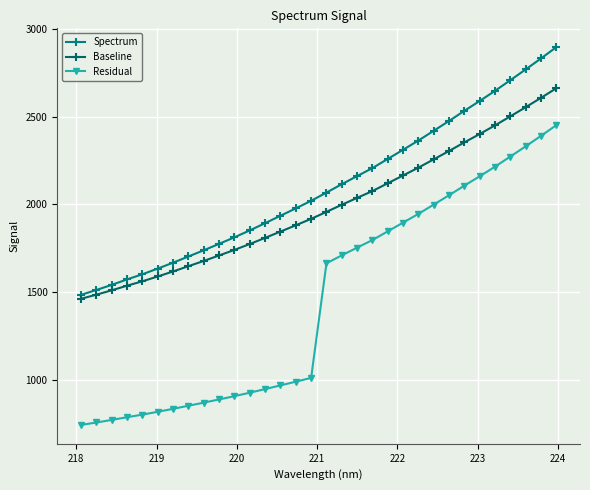

What is the minimum value for Residual?

741.9